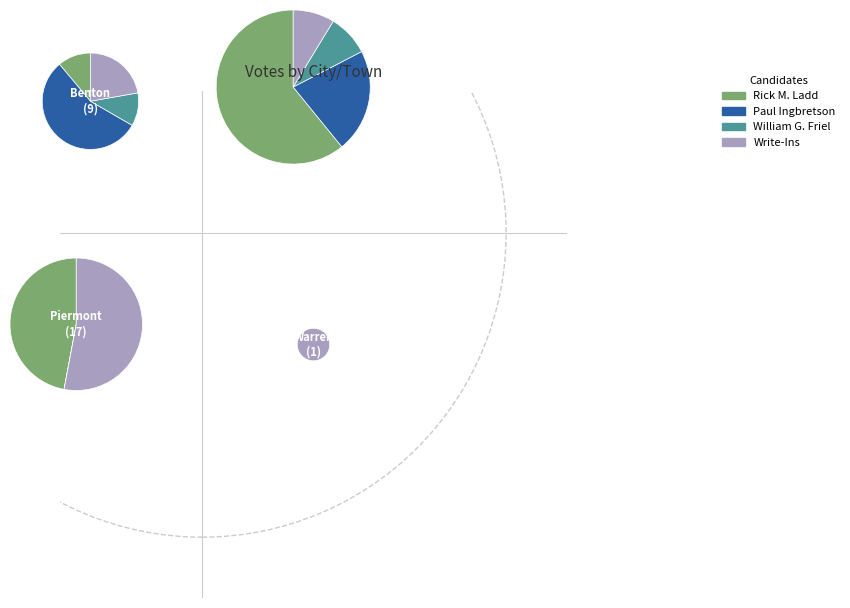

How many slices are in this pie chart?

4